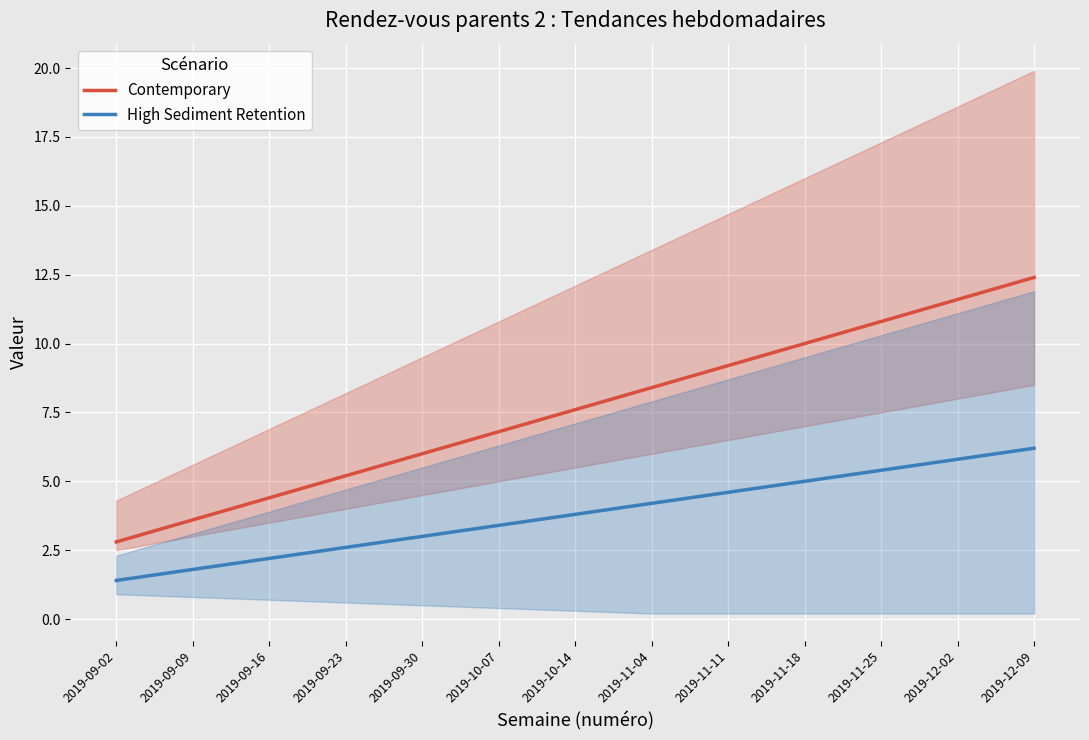

At which category does the chart reach its minimum across all series?

2019-09-02